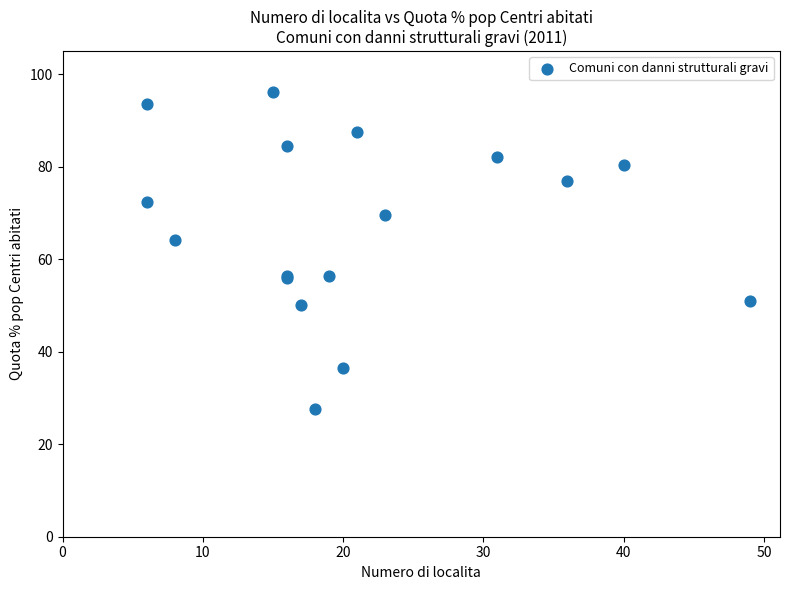

What Y value in the scatter plot is closest to 61?

64.1